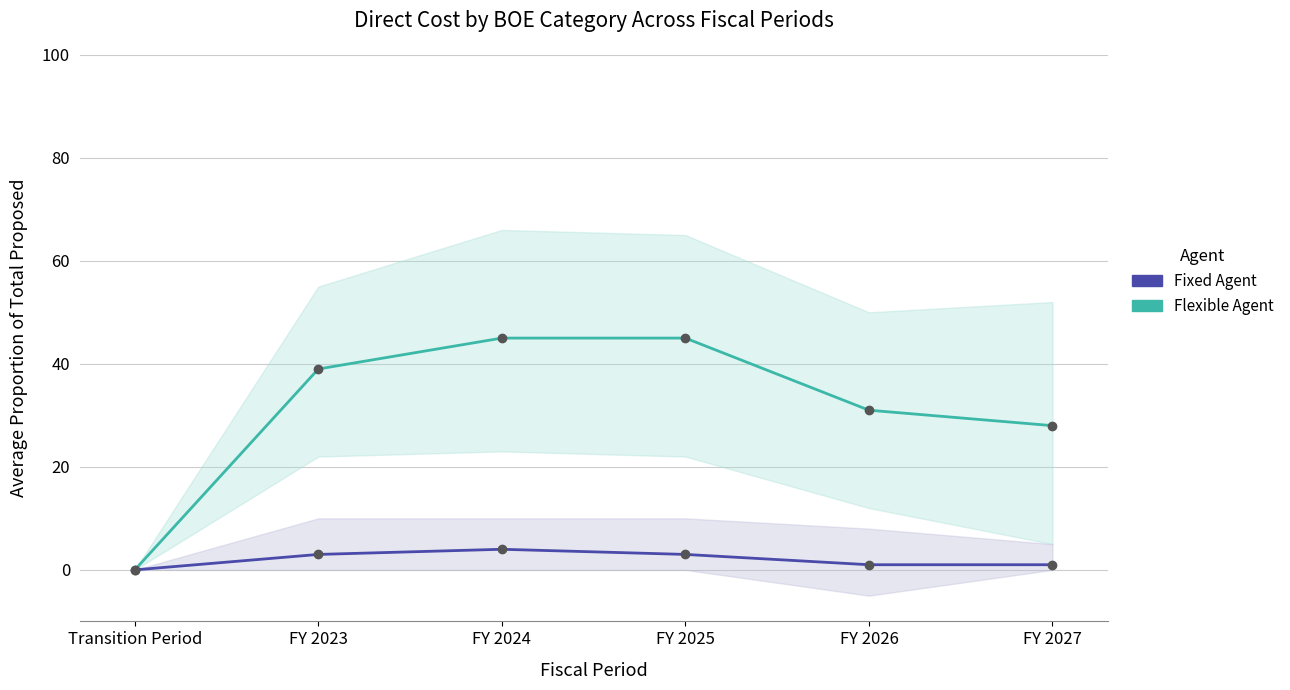

Rank the series by their maximum value, from highest to lowest.

Flexible Agent, Fixed Agent